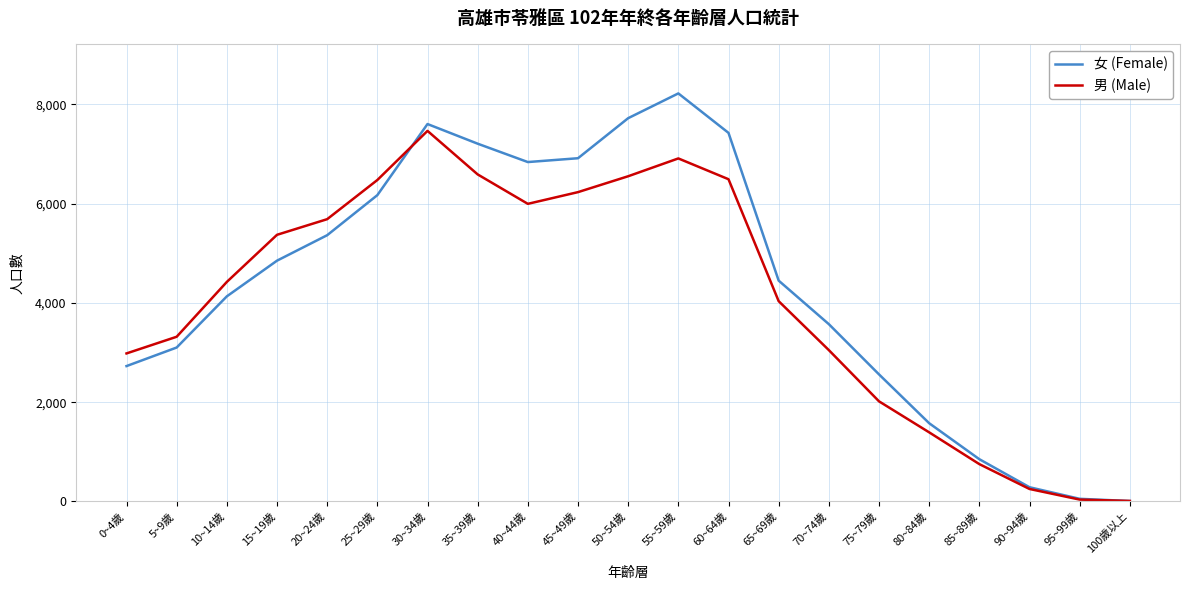

Where is the first local maximum for 女 (Female)?

30~34歲